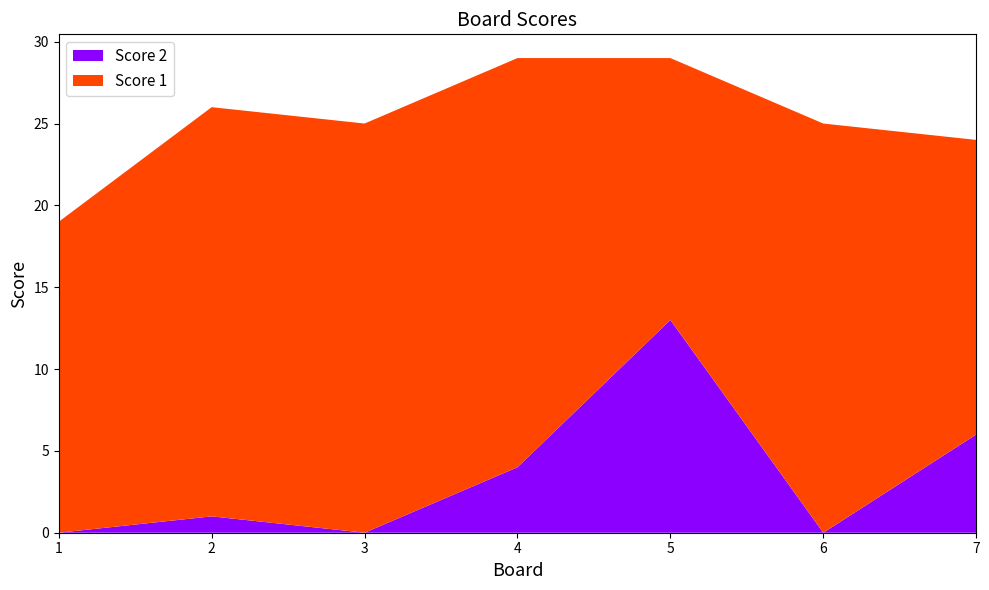

Reading right to left, transcribe all the data shown in this chart.

Score 2: 6	0	13	4	0	1	0
Score 1: 18	25	16	25	25	25	19